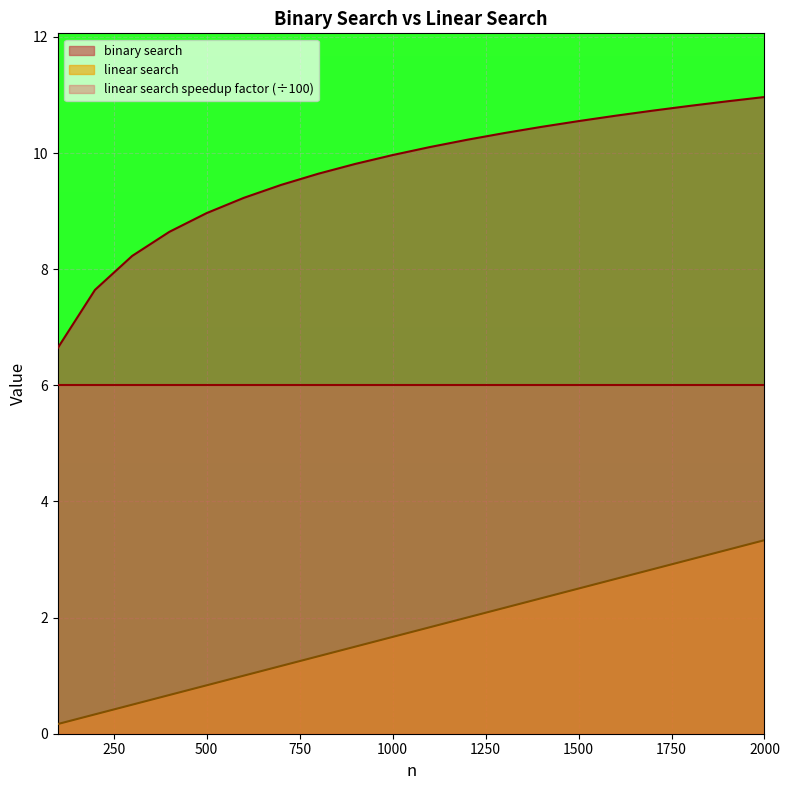

The value of binary search at 1400 is 10.5. True or false?

True